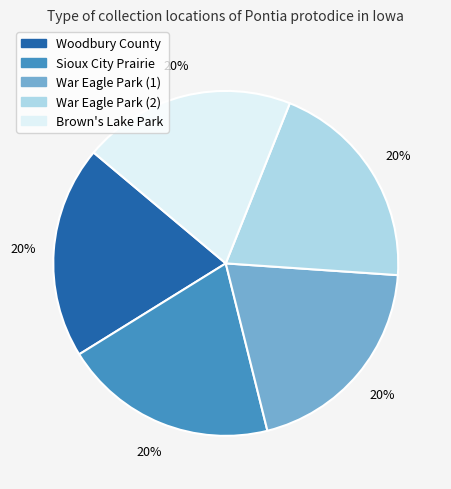

Is the sum of Brown's Lake Park and War Eagle Park (1) greater than half?

No